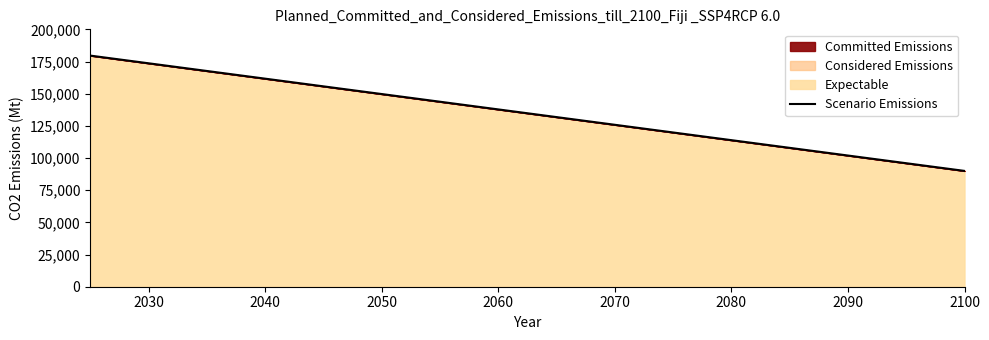

What is the minimum value shown in the chart?

90000